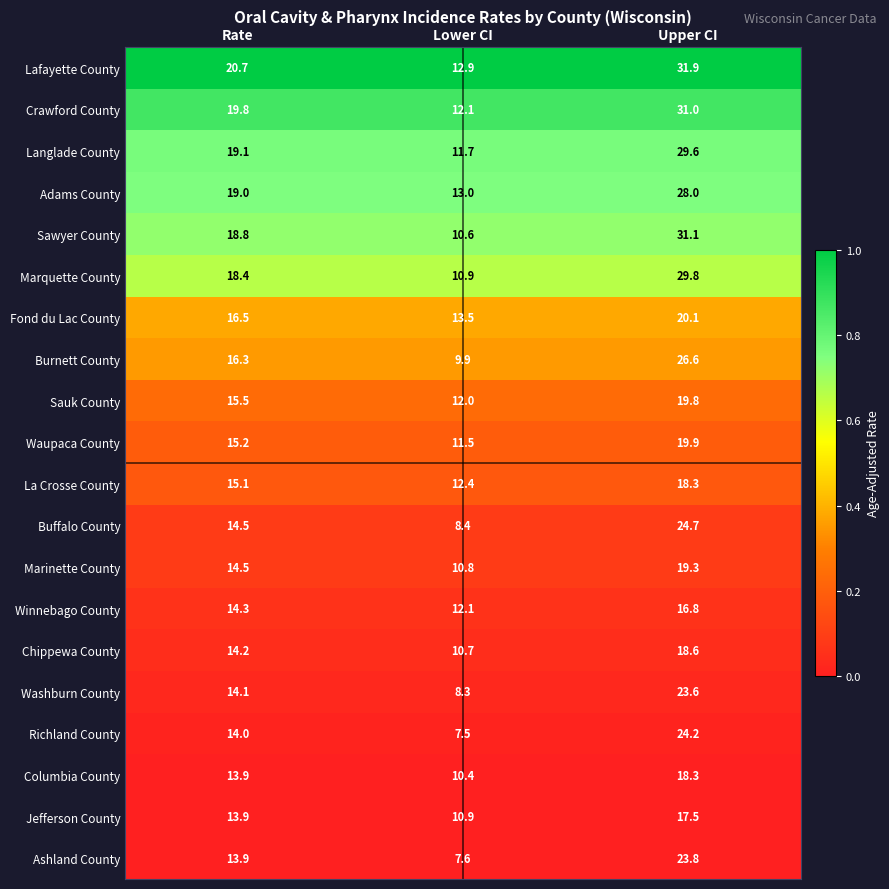

What is the maximum value shown in the chart?

31.9